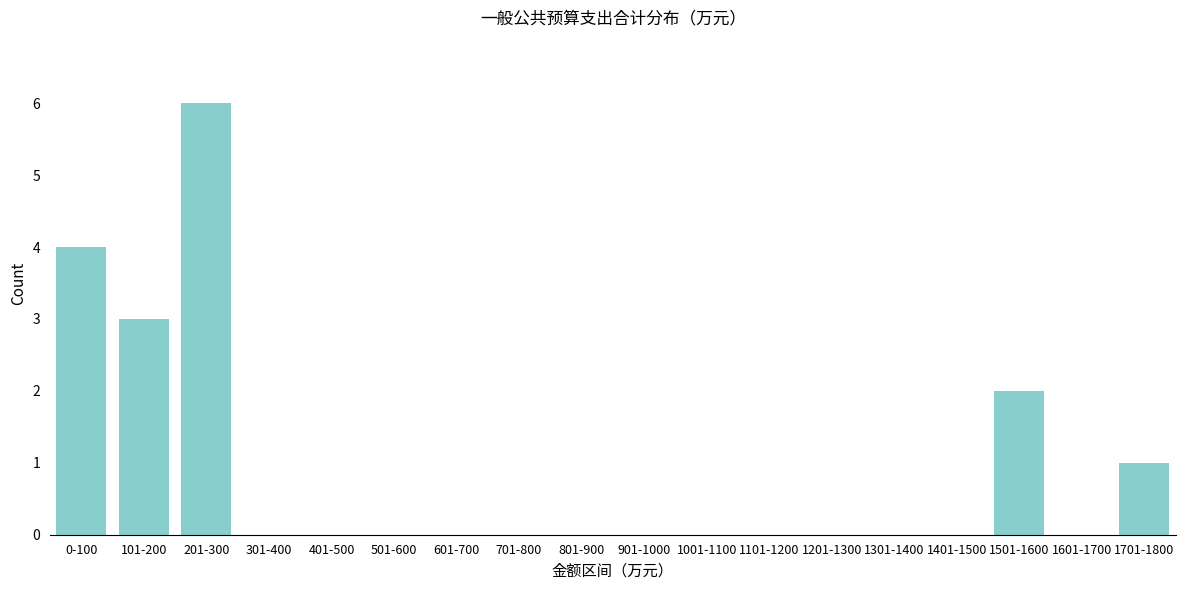

Reading left to right, list all the values displayed in this chart.

0-100=4	101-200=3	201-300=6	301-400=0	401-500=0	501-600=0	601-700=0	701-800=0	801-900=0	901-1000=0	1001-1100=0	1101-1200=0	1201-1300=0	1301-1400=0	1401-1500=0	1501-1600=2	1601-1700=0	1701-1800=1